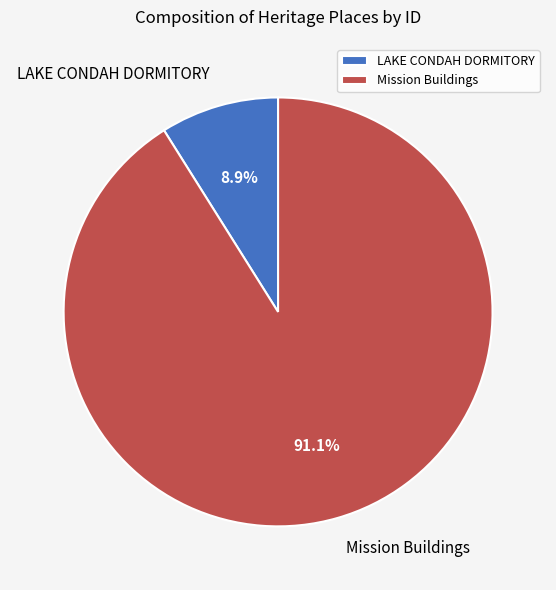

How many slices are in this pie chart?

2